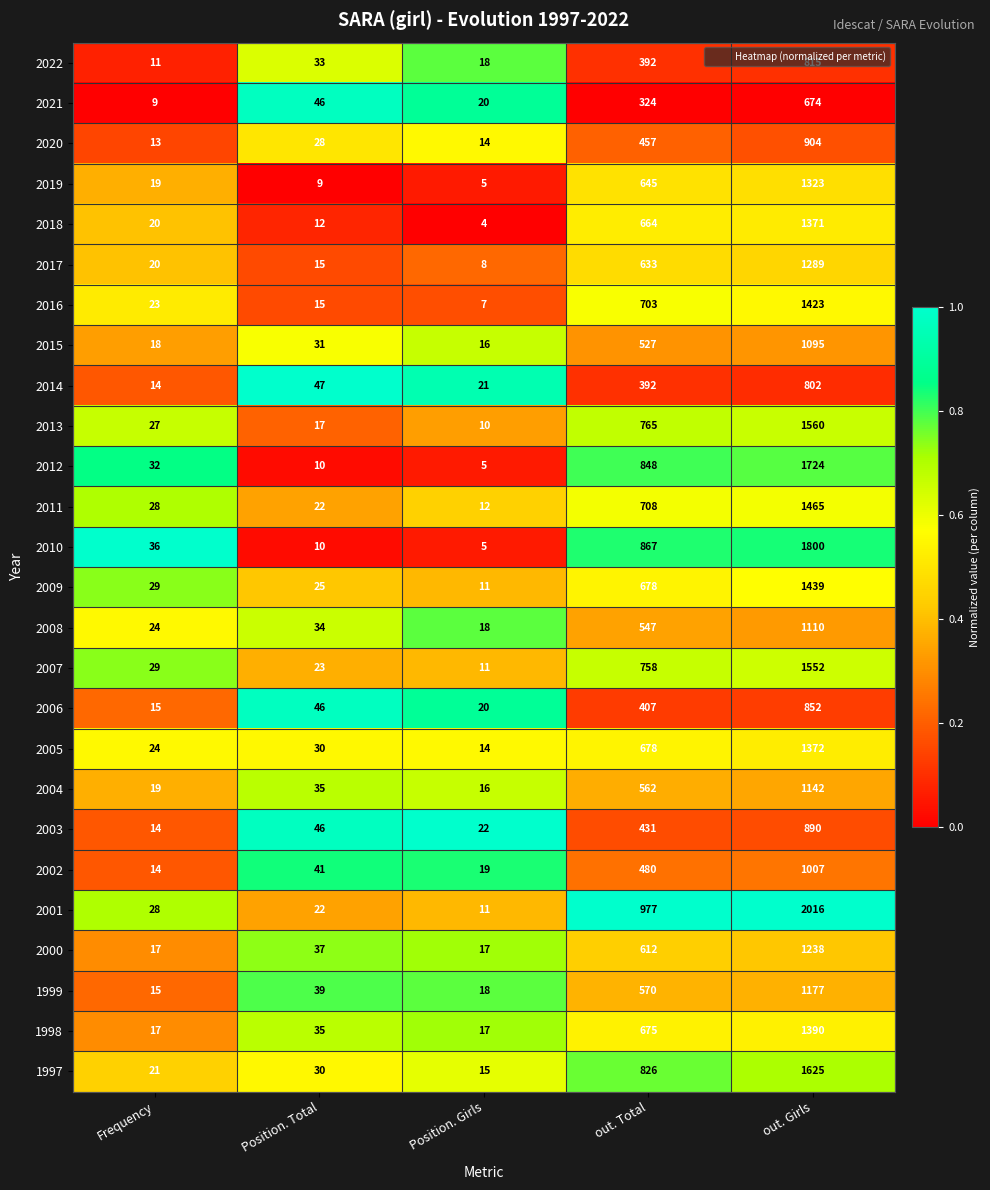

Where is 2006 nearest to the value 433?

out. Total